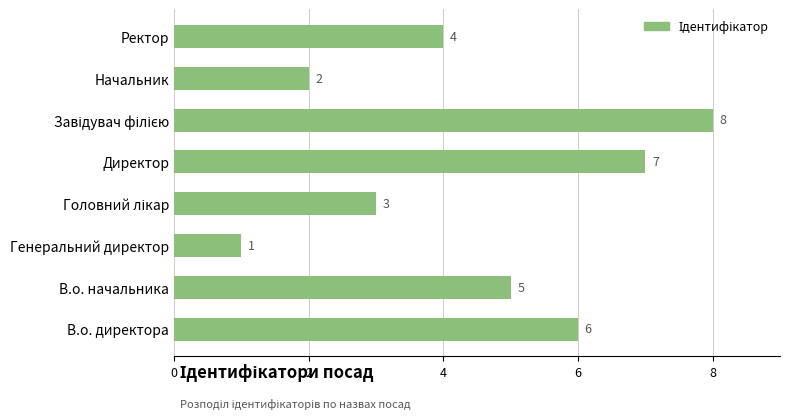

Is it true that the value at Начальник is 3?

False